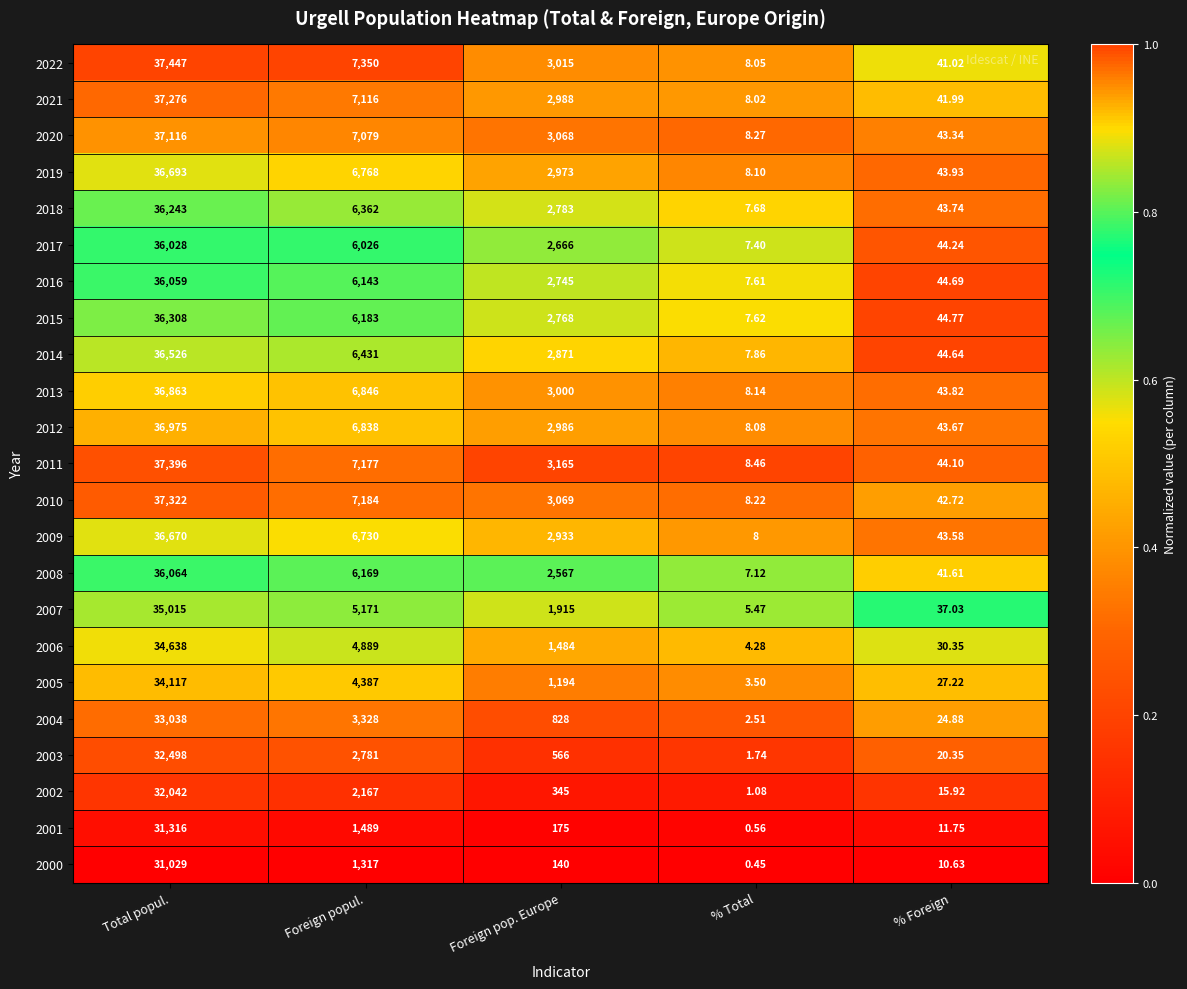

How many distinct data groups are displayed?

23